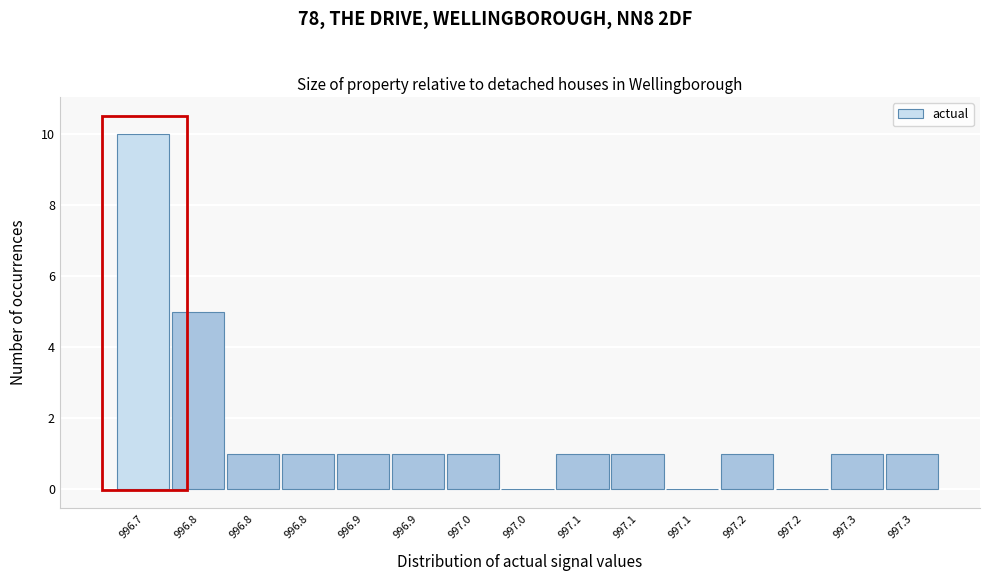

How many series are shown in this chart?

1